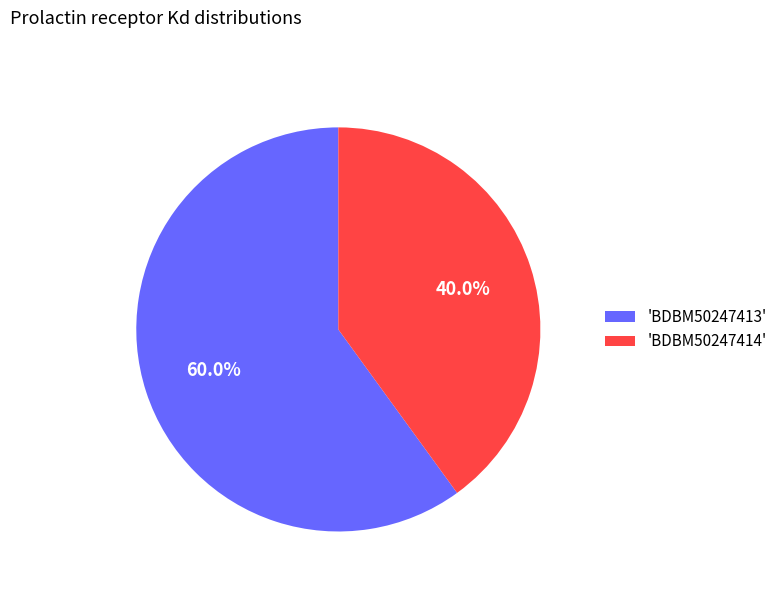

Which category has the biggest portion of the pie?

'BDBM50247413'